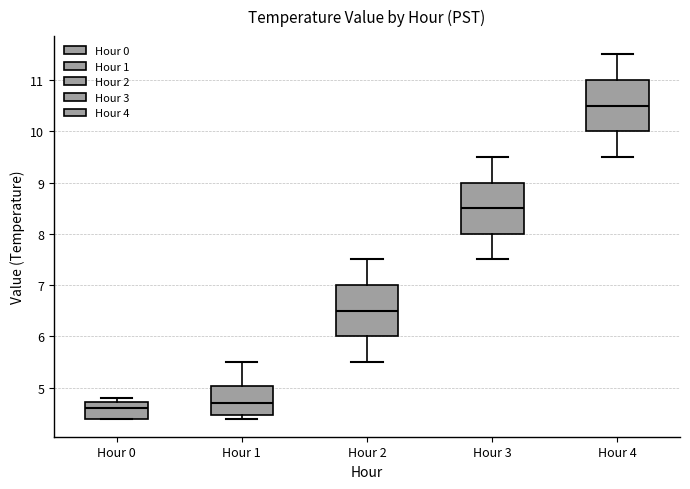

Which box has the lowest median line?

Hour 0